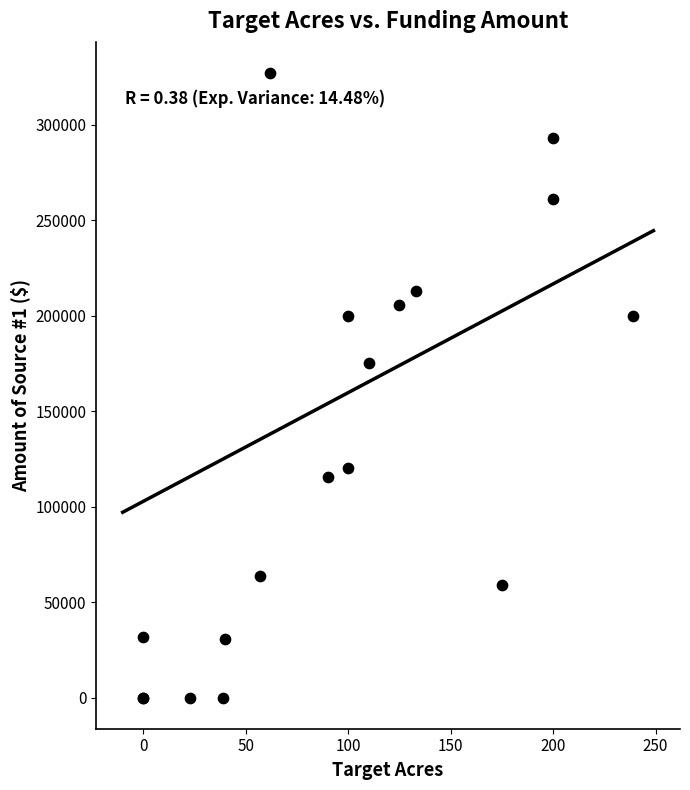

What Y value in the scatter plot is closest to 163514?

175450